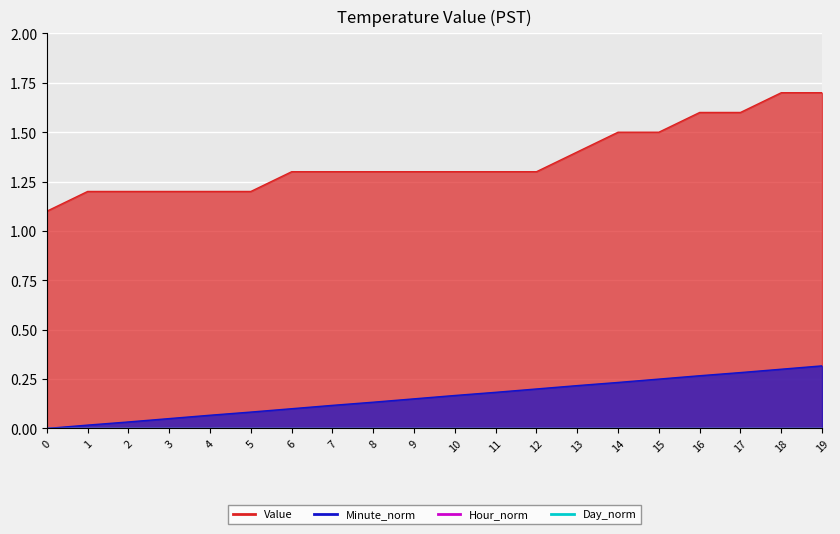

Reading left to right, what are all the values shown in this chart?

Value: 0=1.1	1=1.2	2=1.2	3=1.2	4=1.2	5=1.2	6=1.3	7=1.3	8=1.3	9=1.3	10=1.3	11=1.3	12=1.3	13=1.4	14=1.5	15=1.5	16=1.6	17=1.6	18=1.7	19=1.7
Minute_norm: 0=0.0	1=0.0	2=0.0	3=0.1	4=0.1	5=0.1	6=0.1	7=0.1	8=0.1	9=0.1	10=0.2	11=0.2	12=0.2	13=0.2	14=0.2	15=0.2	16=0.3	17=0.3	18=0.3	19=0.3